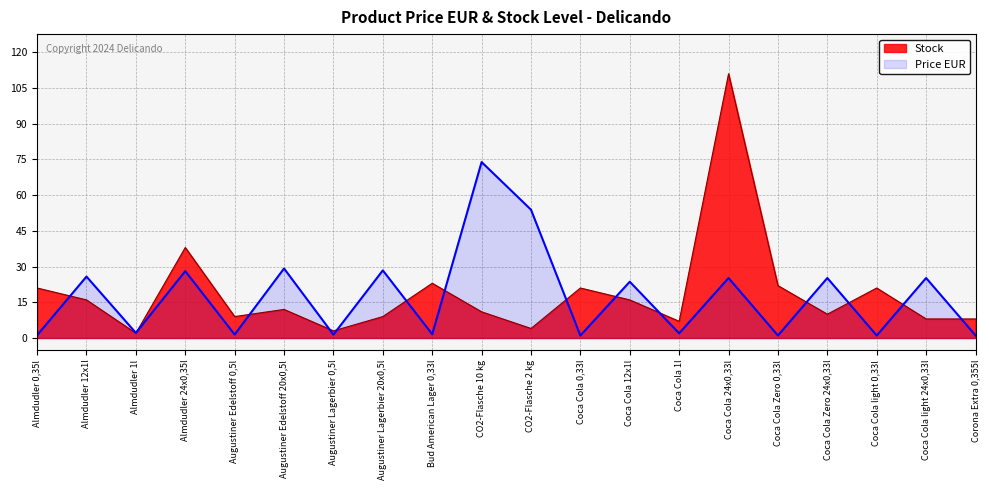

Reading left to right, extract all data points from this chart.

Price EUR: Almdudler 0,35l=1.2	Almdudler 12x1l=25.8	Almdudler 1l=2.1	Almdudler 24x0,35l=28.1	Augustiner Edelstoff 0,5l=1.5	Augustiner Edelstoff 20x0,5l=29.2	Augustiner Lagerbier 0,5l=1.4	Augustiner Lagerbier 20x0,5l=28.4	Bud American Lager 0,33l=1.6	CO2-Flasche 10 kg=73.9	CO2-Flasche 2 kg=53.9	Coca Cola 0,33l=1.1	Coca Cola 12x1l=23.6	Coca Cola 1l=2.0	Coca Cola 24x0,33l=25.2	Coca Cola Zero 0,33l=1.1	Coca Cola Zero 24x0,33l=25.2	Coca Cola light 0,33l=1.1	Coca Cola light 24x0,33l=25.2	Corona Extra 0,355l=1.1
Stock: Almdudler 0,35l=21.0	Almdudler 12x1l=16.0	Almdudler 1l=2.0	Almdudler 24x0,35l=38.0	Augustiner Edelstoff 0,5l=9.0	Augustiner Edelstoff 20x0,5l=12.0	Augustiner Lagerbier 0,5l=3.0	Augustiner Lagerbier 20x0,5l=9.0	Bud American Lager 0,33l=23.0	CO2-Flasche 10 kg=11.0	CO2-Flasche 2 kg=4.0	Coca Cola 0,33l=21.0	Coca Cola 12x1l=16.0	Coca Cola 1l=7.0	Coca Cola 24x0,33l=111.0	Coca Cola Zero 0,33l=22.0	Coca Cola Zero 24x0,33l=10.0	Coca Cola light 0,33l=21.0	Coca Cola light 24x0,33l=8.0	Corona Extra 0,355l=8.0